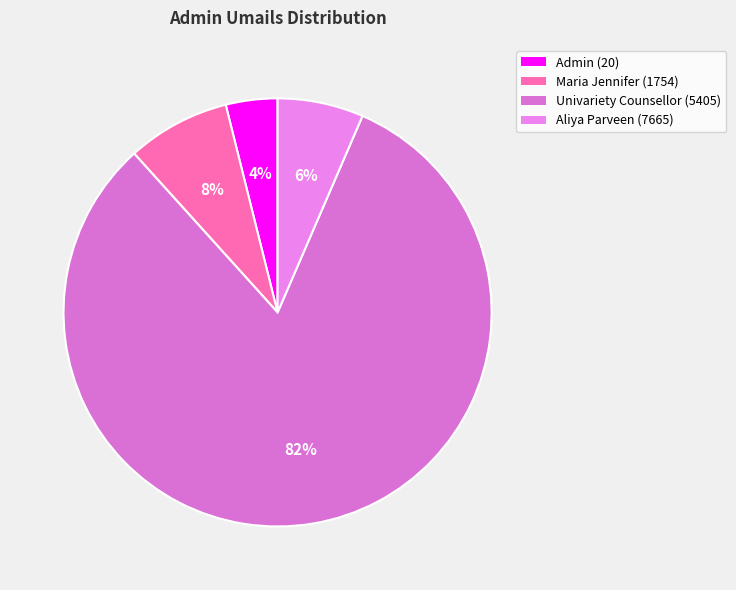

The Admin (20) slice represents 4% of the pie. True or false?

True